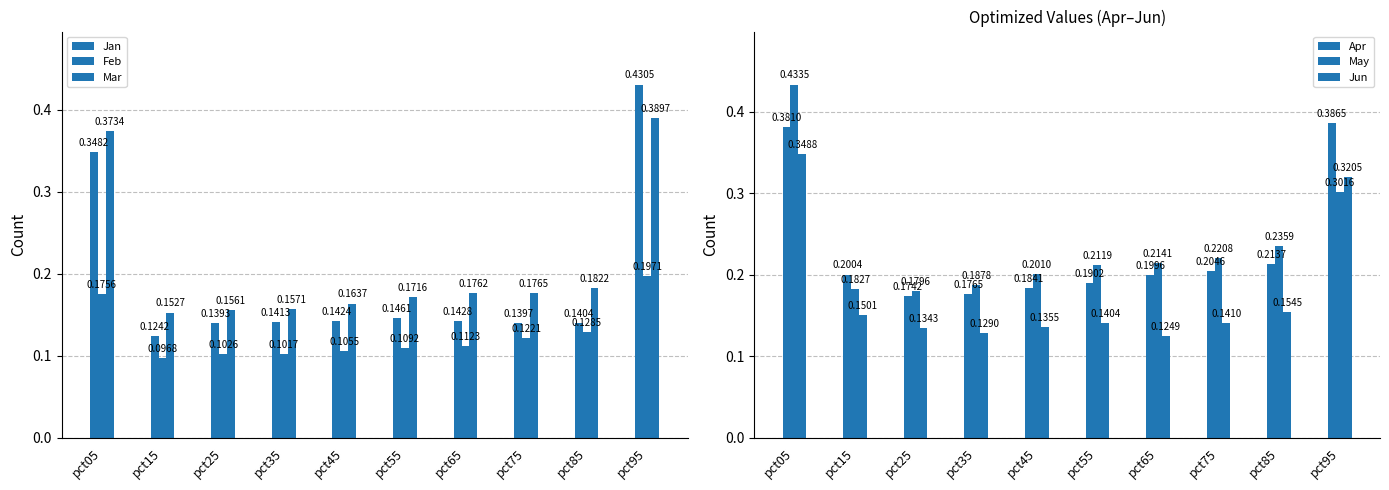

What is the value of the Jan bar at the 6th from the left?

0.1